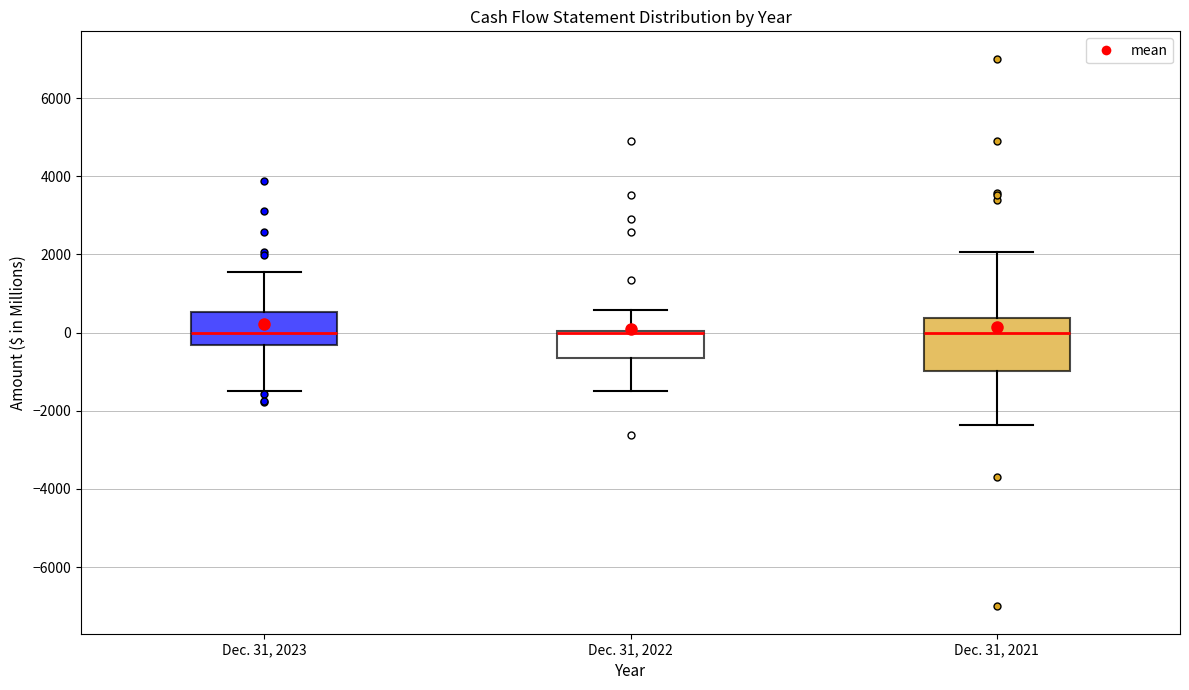

Which box is the tallest, from its lower edge to its upper edge?

Dec. 31, 2021